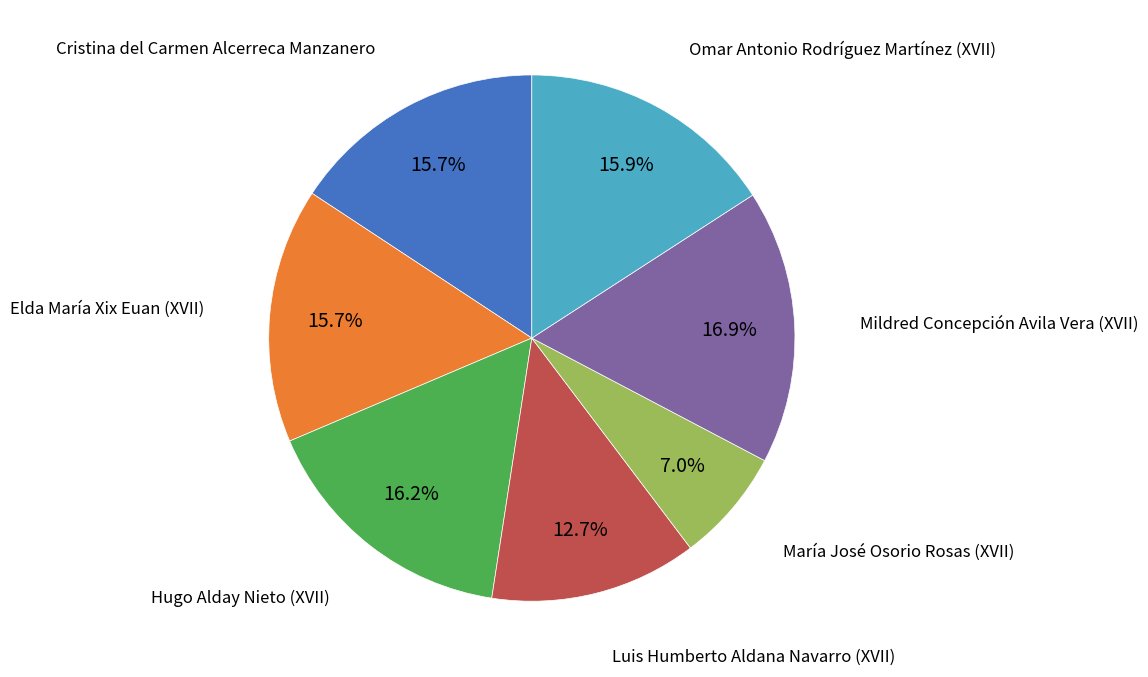

Is there a majority slice in this chart?

No